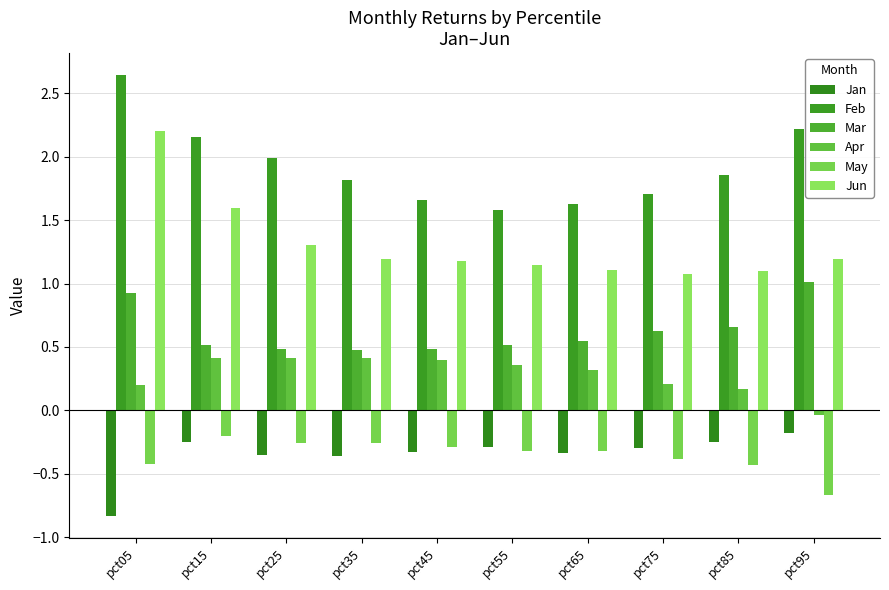

How many bars are there in each group?

6